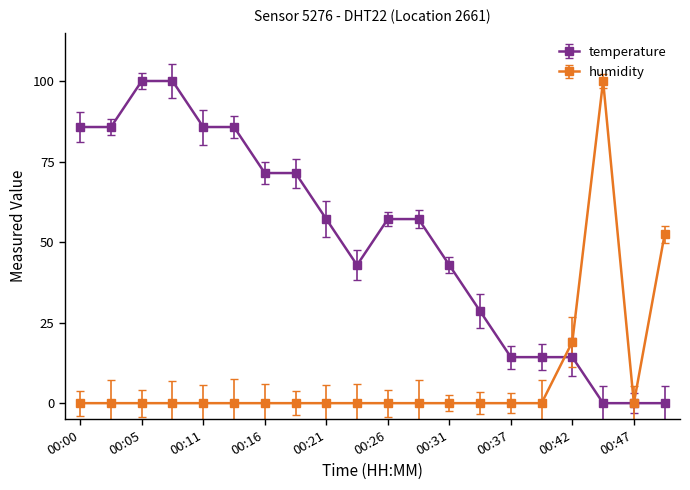

How many intersections are there between temperature and humidity?

1